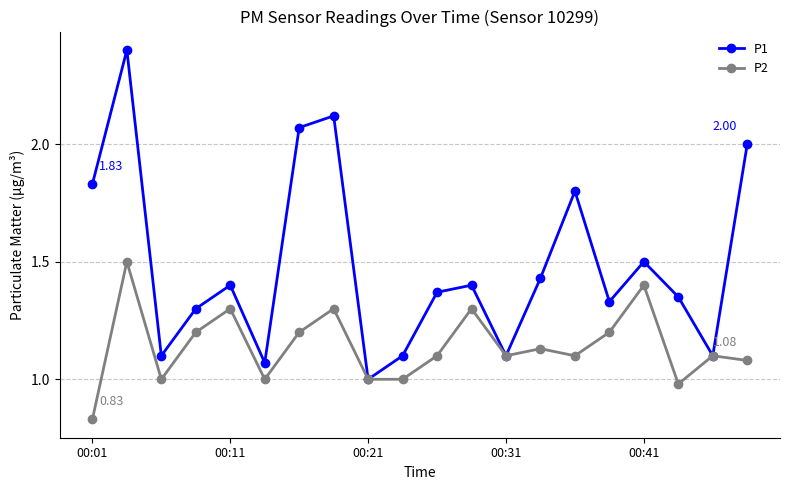

Which series has the largest total across all categories?

P1